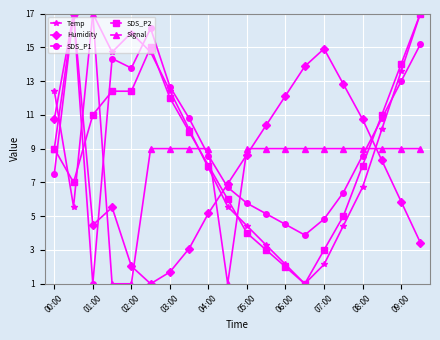

What is the value of the Temp point at the 14th from the left?

1.0